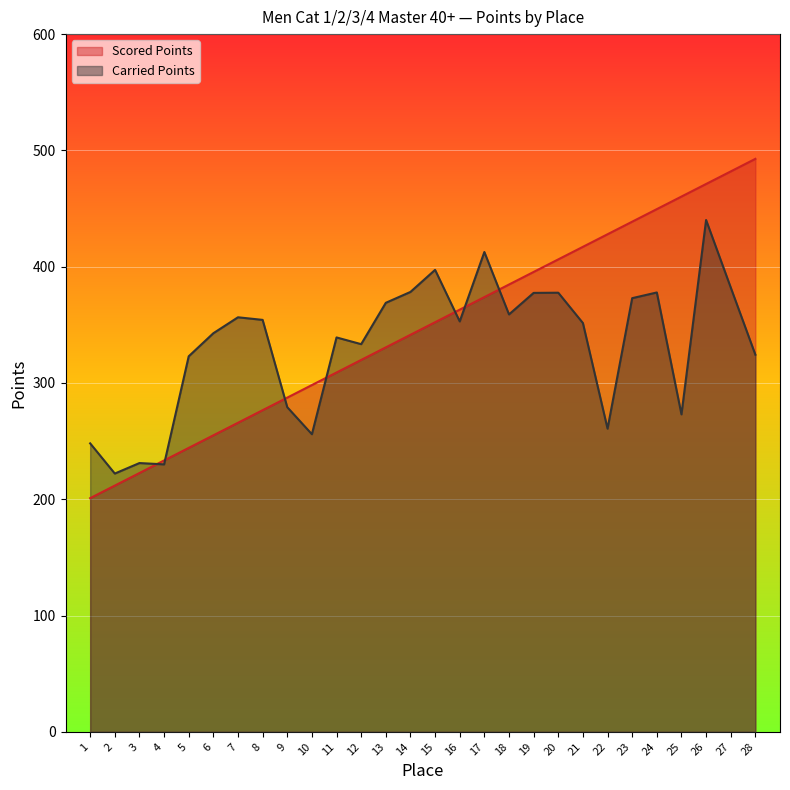

What is the approximate value of Carried Points at 23?

372.9